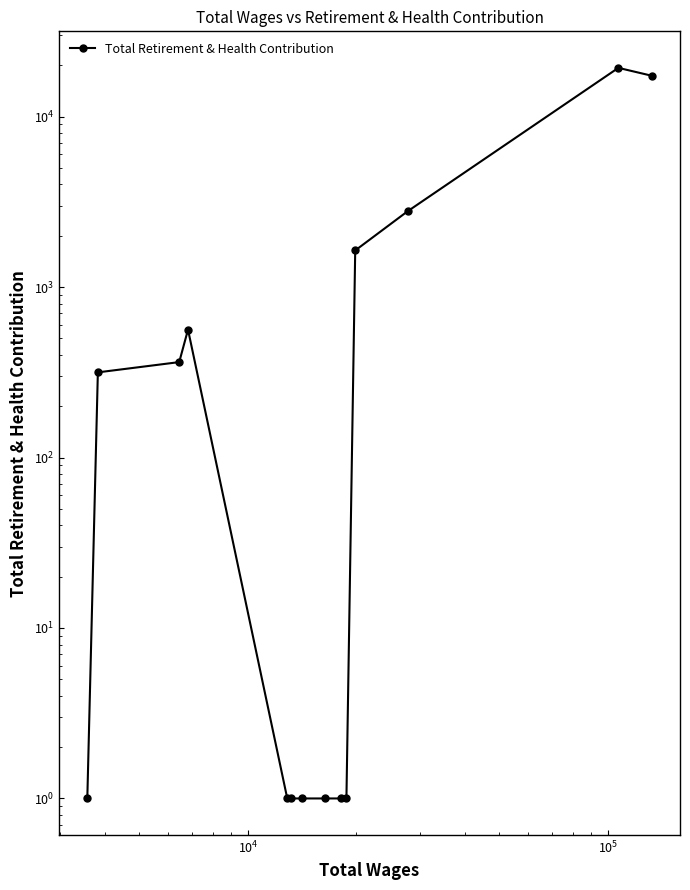

Does the chart display data point markers on the line(s)?

Yes